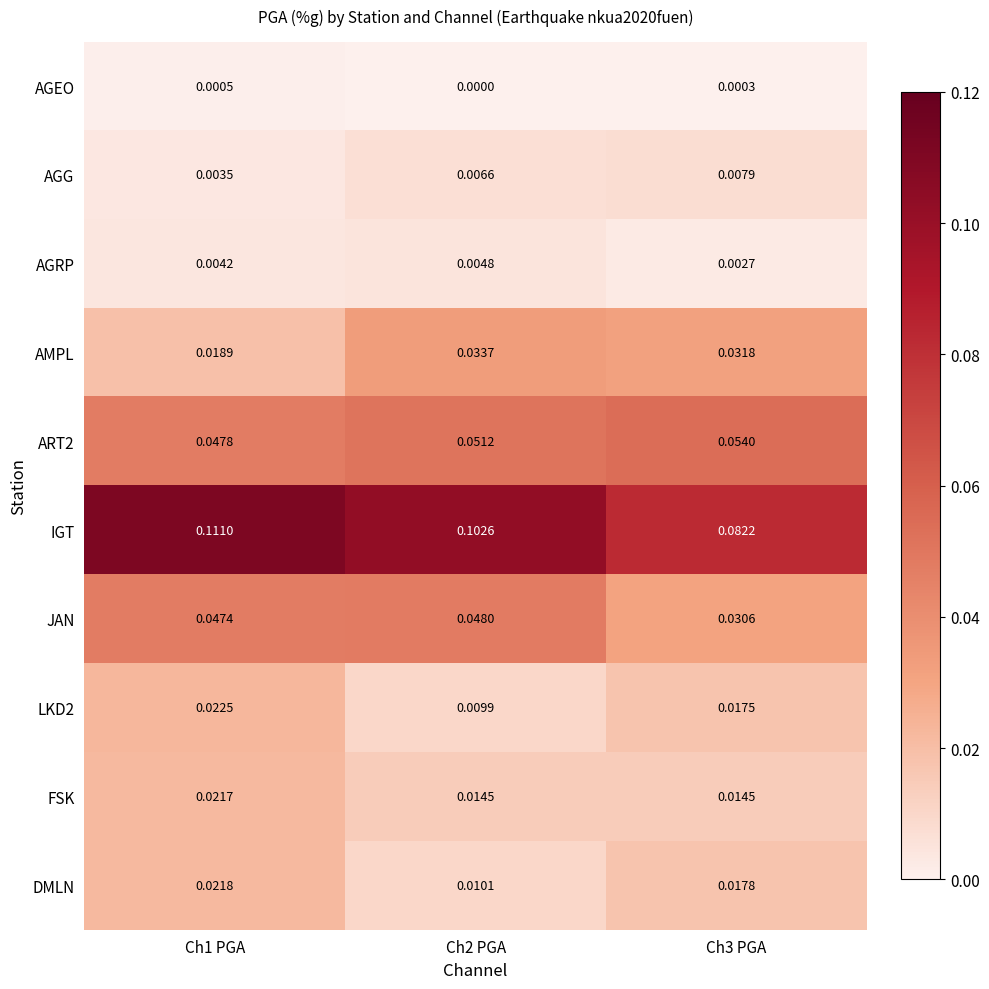

At Ch1 PGA, list the series in order from smallest to largest.

AGEO, AGG, AGRP, AMPL, FSK, DMLN, LKD2, JAN, ART2, IGT